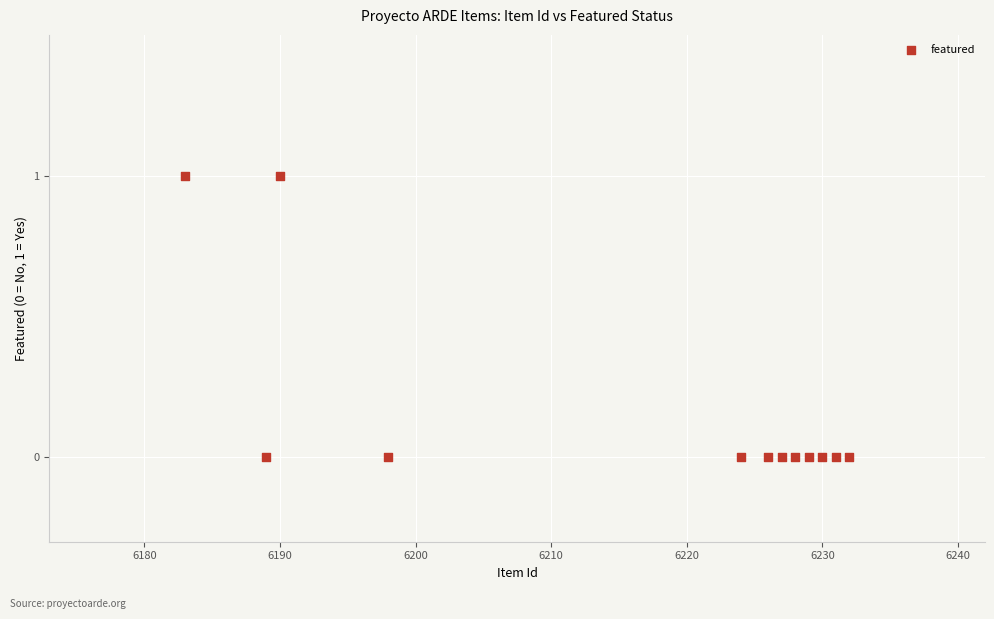

What is the average X value?

6216